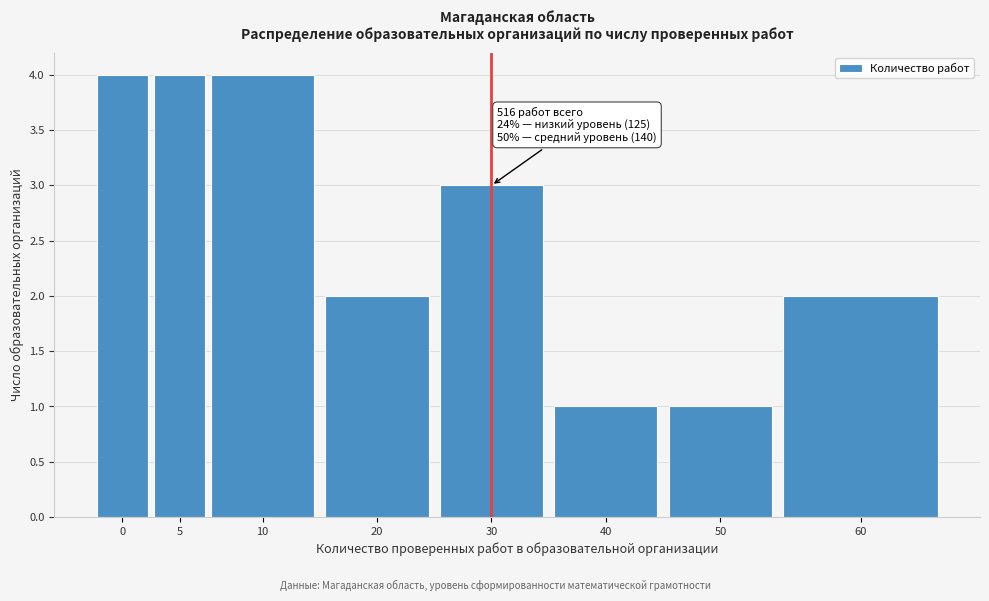

Reading right to left, what are all the values shown in this chart?

2	1	1	3	2	4	4	4